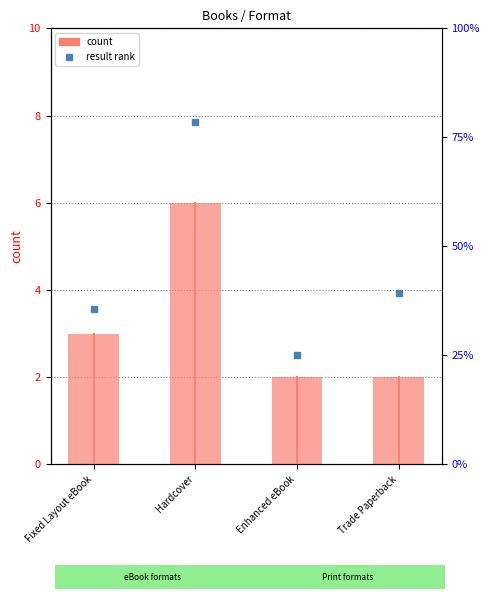

List the series in order of their peak value, highest first.

result rank, count